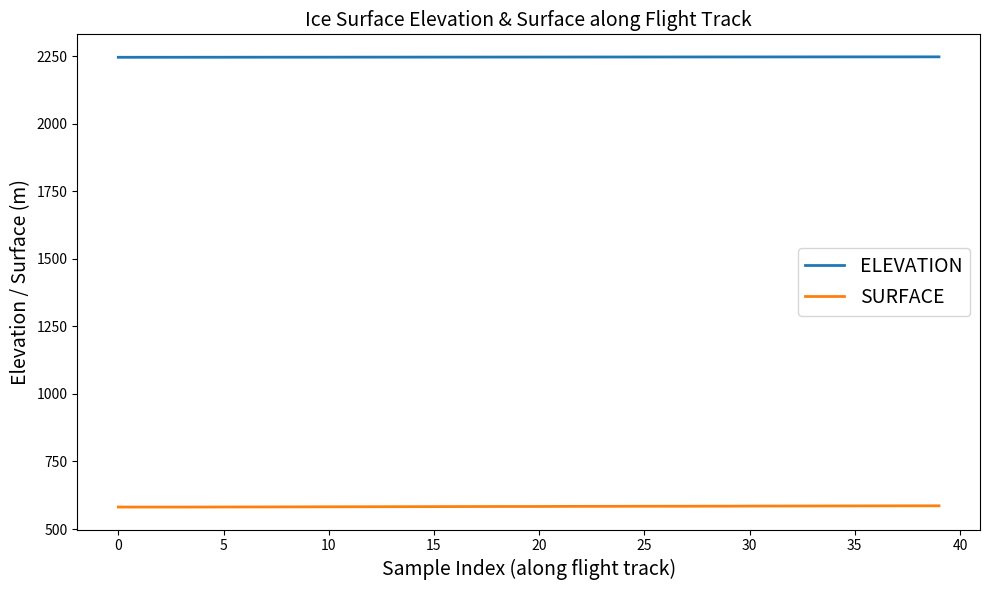

Which series has the largest total across all categories?

ELEVATION